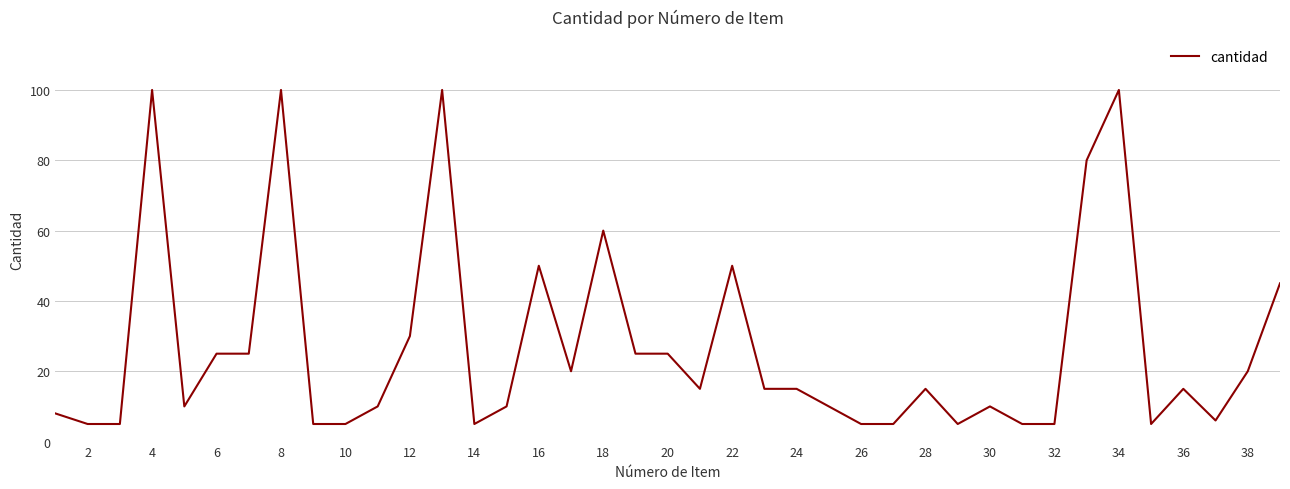

What is the greatest value displayed?

100